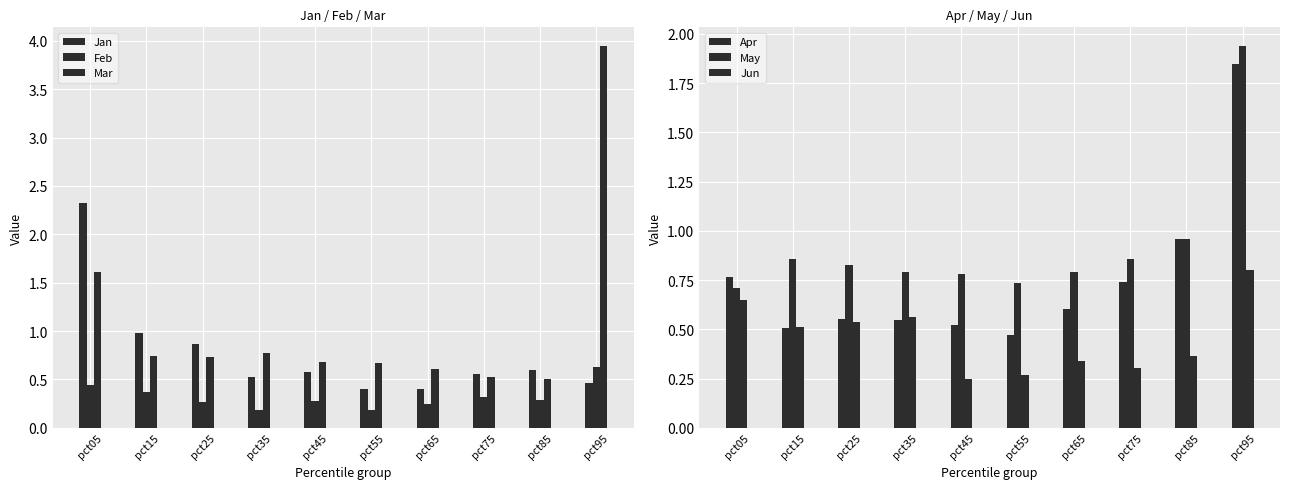

Reading left to right, list all the values displayed in this chart.

Jan: pct05=2.3	pct15=1.0	pct25=0.9	pct35=0.5	pct45=0.6	pct55=0.4	pct65=0.4	pct75=0.6	pct85=0.6	pct95=0.5
Feb: pct05=0.4	pct15=0.4	pct25=0.3	pct35=0.2	pct45=0.3	pct55=0.2	pct65=0.3	pct75=0.3	pct85=0.3	pct95=0.6
Mar: pct05=1.6	pct15=0.7	pct25=0.7	pct35=0.8	pct45=0.7	pct55=0.7	pct65=0.6	pct75=0.5	pct85=0.5	pct95=3.9
Apr: pct05=0.8	pct15=0.5	pct25=0.6	pct35=0.5	pct45=0.5	pct55=0.5	pct65=0.6	pct75=0.7	pct85=1.0	pct95=1.8
May: pct05=0.7	pct15=0.9	pct25=0.8	pct35=0.8	pct45=0.8	pct55=0.7	pct65=0.8	pct75=0.9	pct85=1.0	pct95=1.9
Jun: pct05=0.7	pct15=0.5	pct25=0.5	pct35=0.6	pct45=0.2	pct55=0.3	pct65=0.3	pct75=0.3	pct85=0.4	pct95=0.8